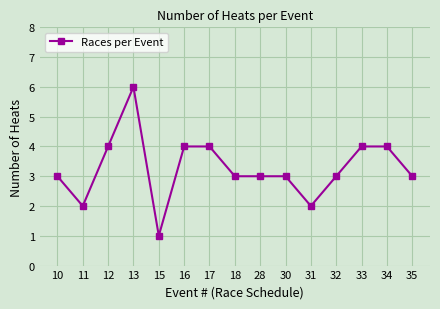

True or false: the data shows 3 at 35.

True